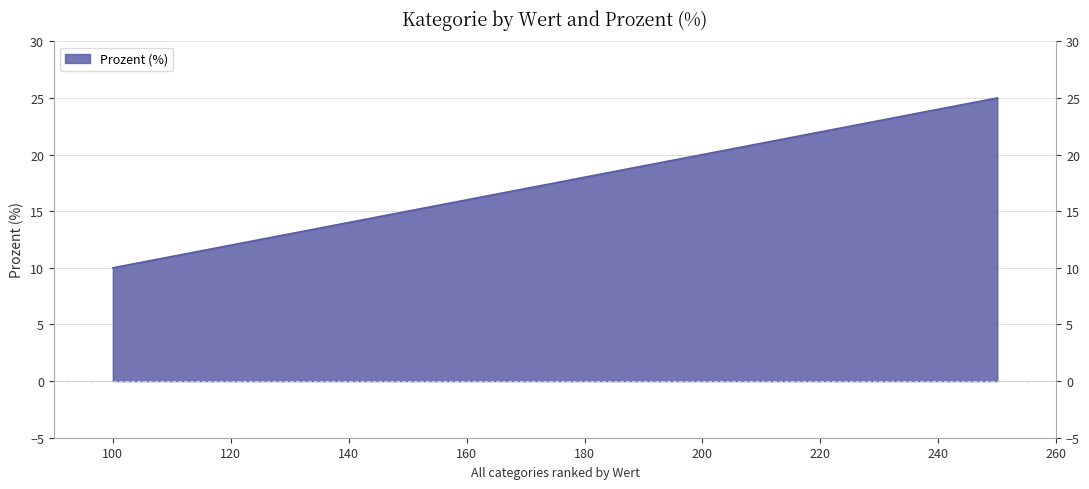

What is the change in value from B to C?

+5